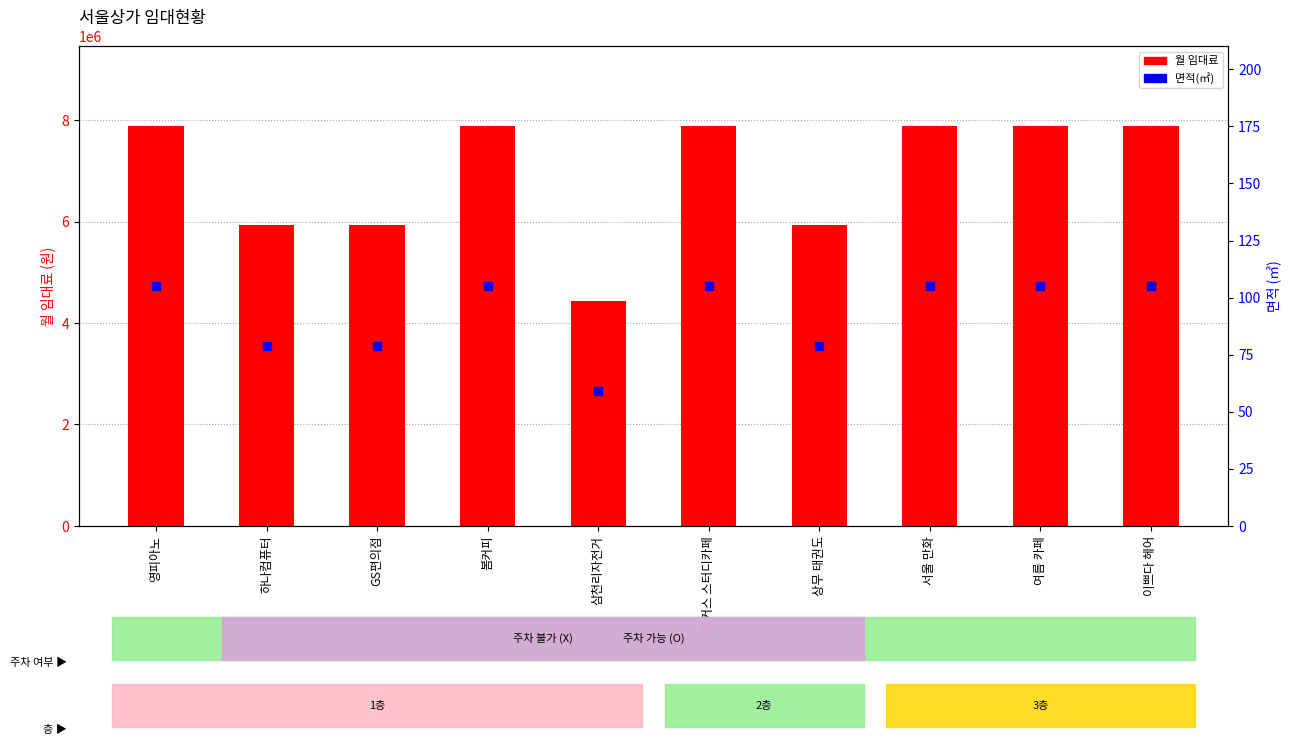

Which series contains the highest Y value?

월 임대료